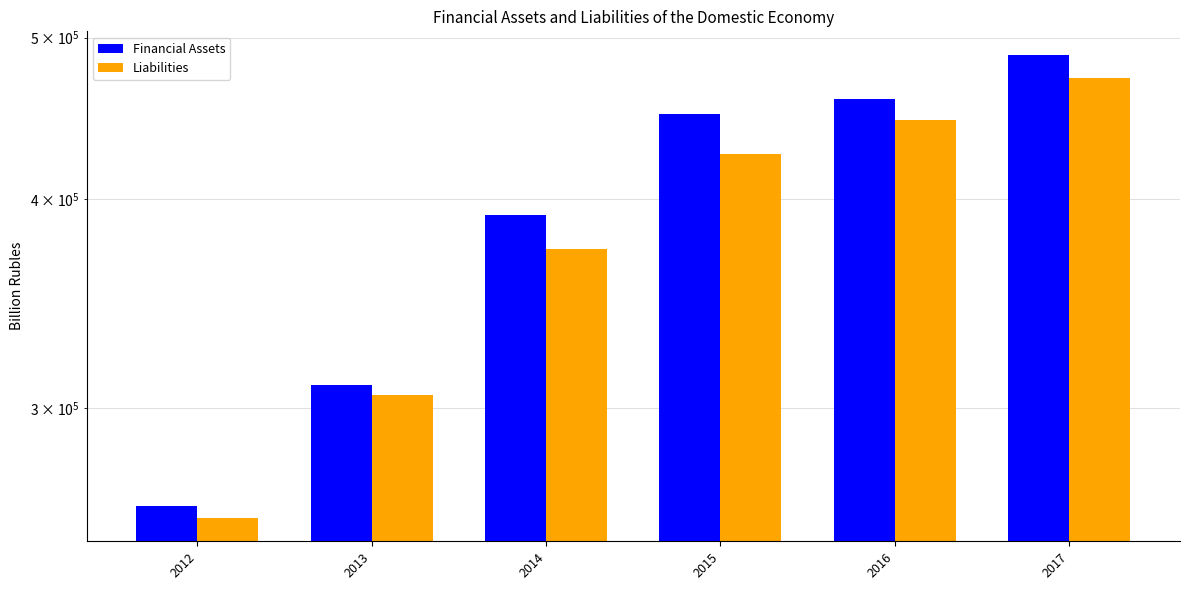

Which series has the largest total across all categories?

Financial Assets